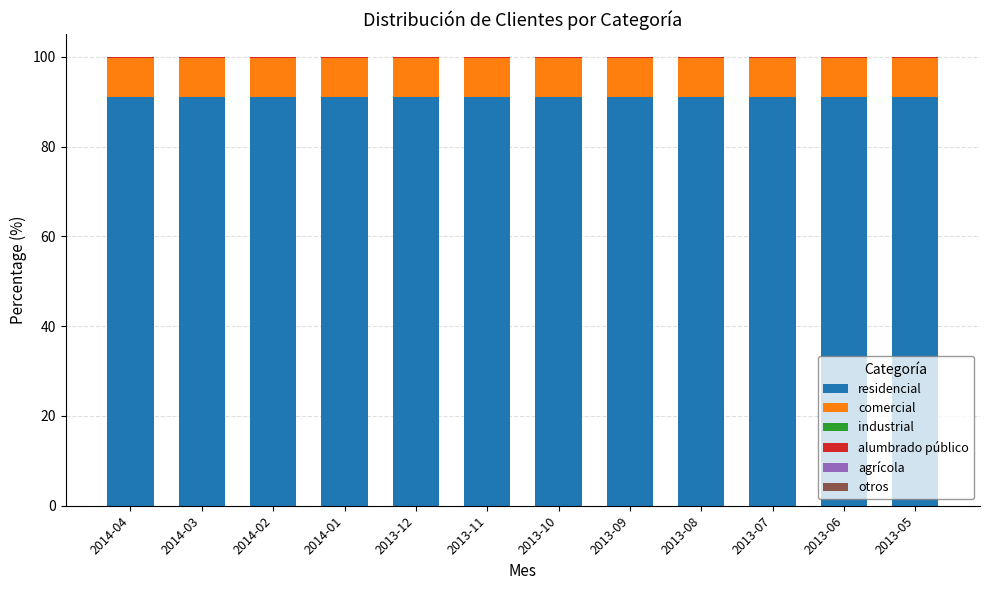

What is the maximum value for residencial?

91.1